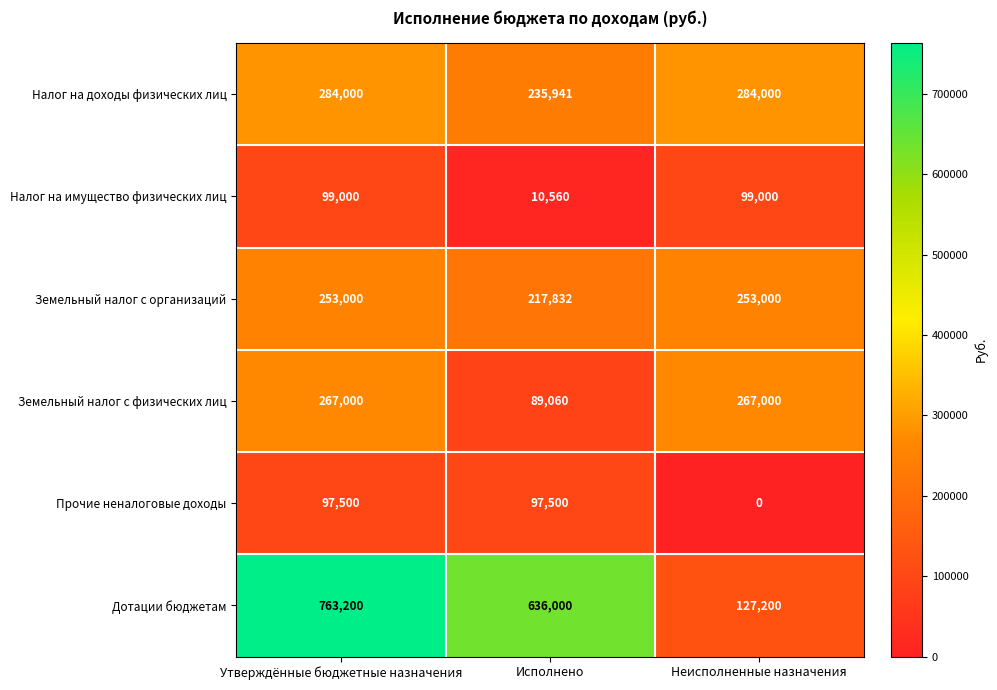

Reading right to left, transcribe all the data shown in this chart.

Налог на доходы физических лиц: 284000	235941	284000
Налог на имущество физических лиц: 99000	10560	99000
Земельный налог с организаций: 253000	217832	253000
Земельный налог с физических лиц: 267000	89060	267000
Прочие неналоговые доходы: 0	97500	97500
Дотации бюджетам: 127200	636000	763200